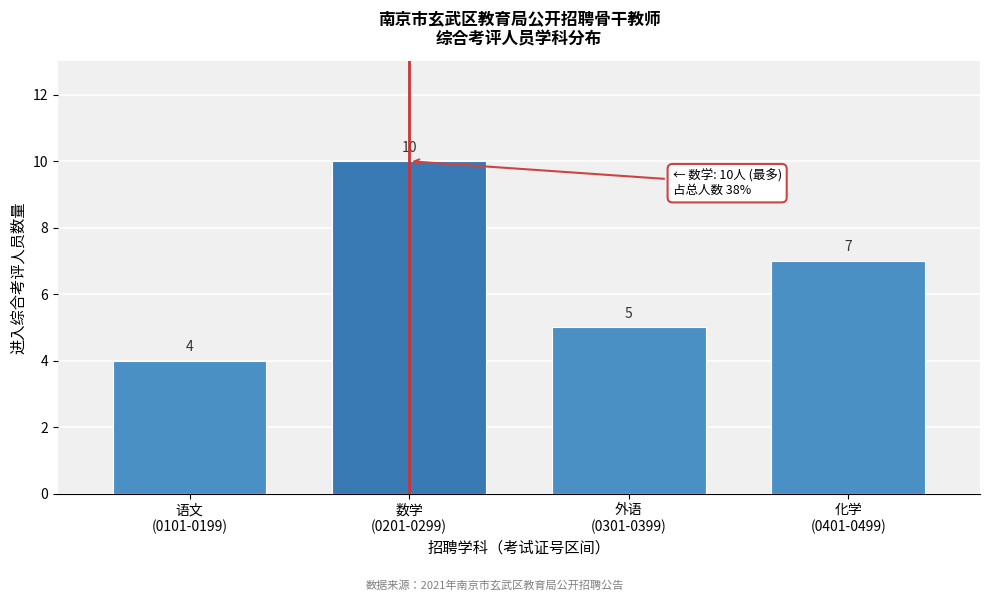

Reading left to right, extract all data points from this chart.

4	10	5	7